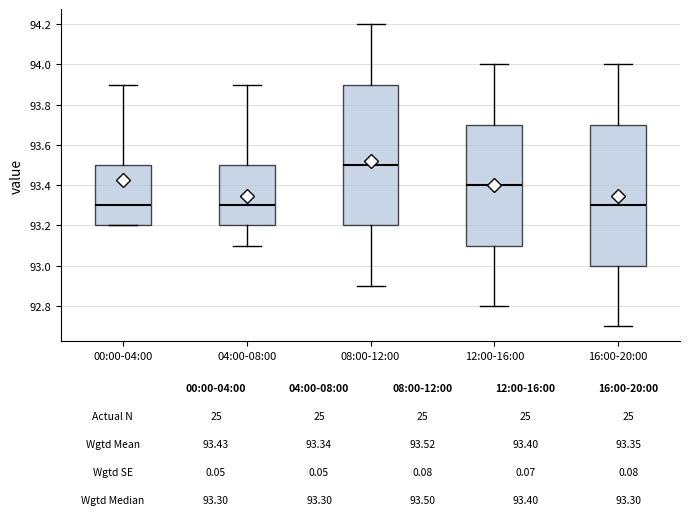

Which box's median line is the highest?

08:00-12:00